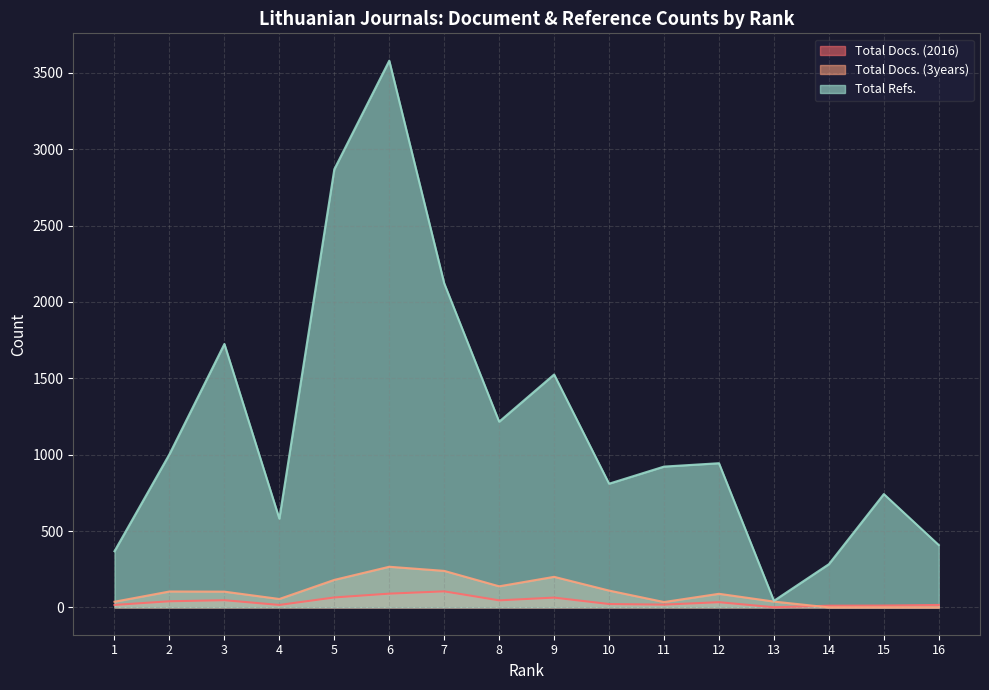

What is the total value across all series at 9?

1789